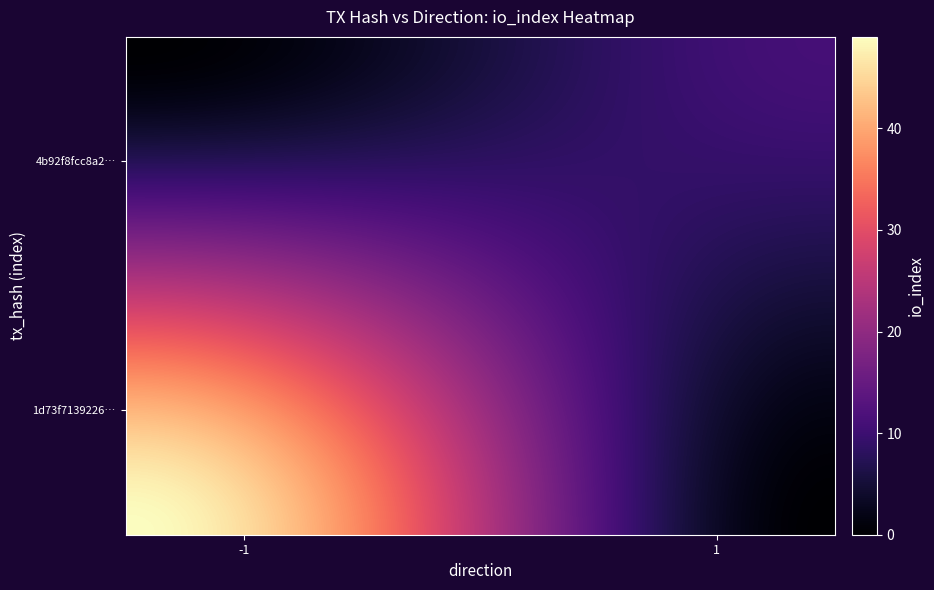

List the series in order of their peak value, highest first.

1d73f7139226fa4bf6e63b3f380e06f82cf914e, 4b92f8fcc8a2d432c5ed9b38ec56428c8504749